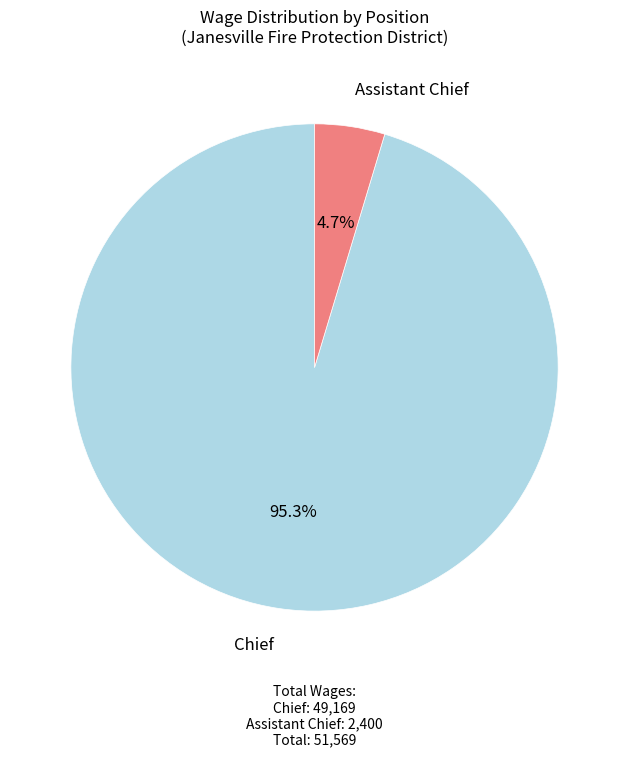

Is there a majority slice in this chart?

Yes